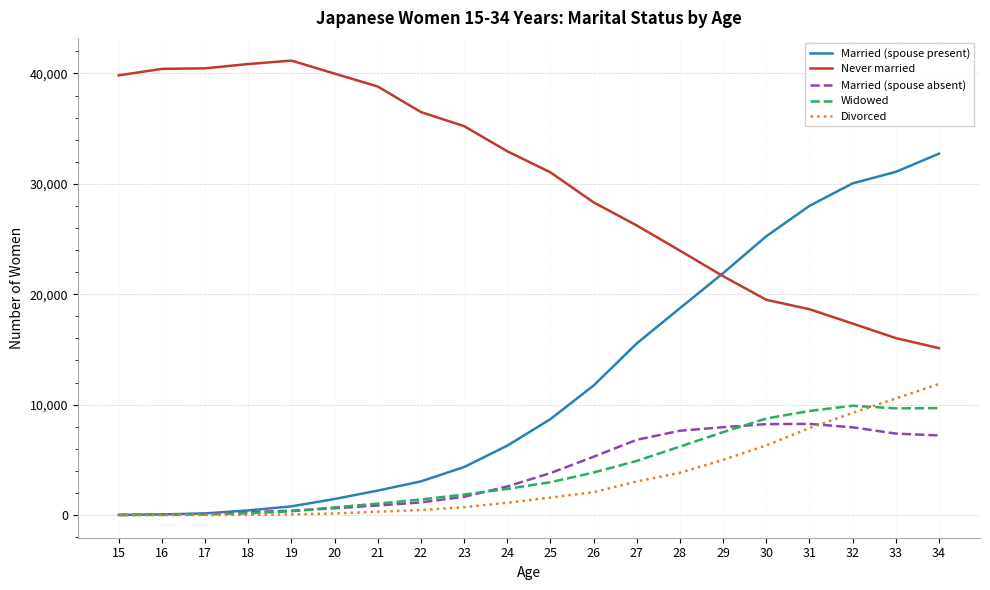

Which series has the largest total across all categories?

Never married